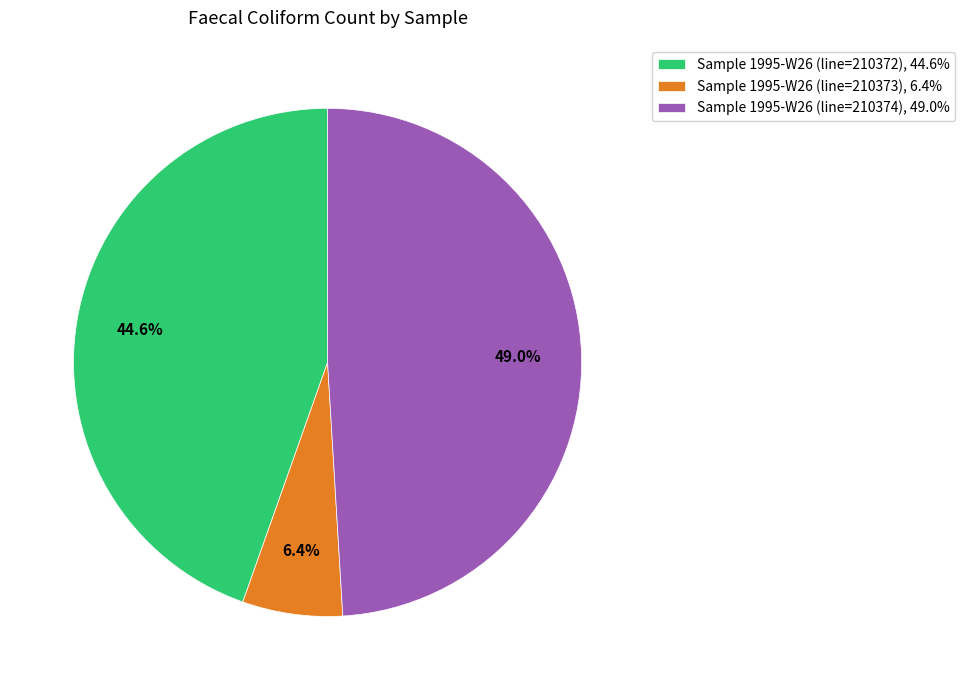

Combined, what portion of the pie is Sample 1995-W26 (line=210372) and Sample 1995-W26 (line=210373)?

51.0%